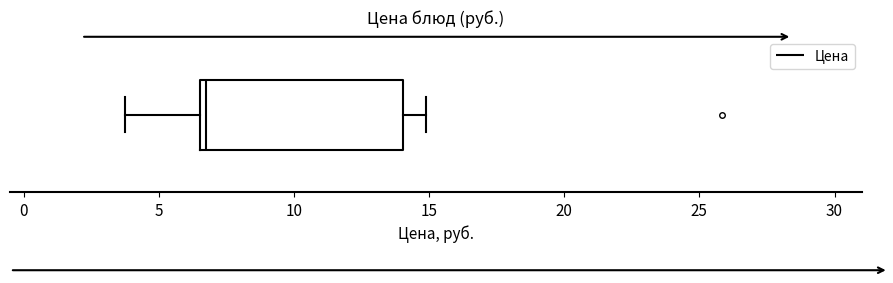

Transcribe this box plot: give where the median line is, the range the box spans, and where the two whiskers end, as read against the x-axis. The values are not printed on the chart, so give them approximately, as read against the axis.

median 7.0, box 6.5 to 14.0, whiskers 3.5 to 15.0